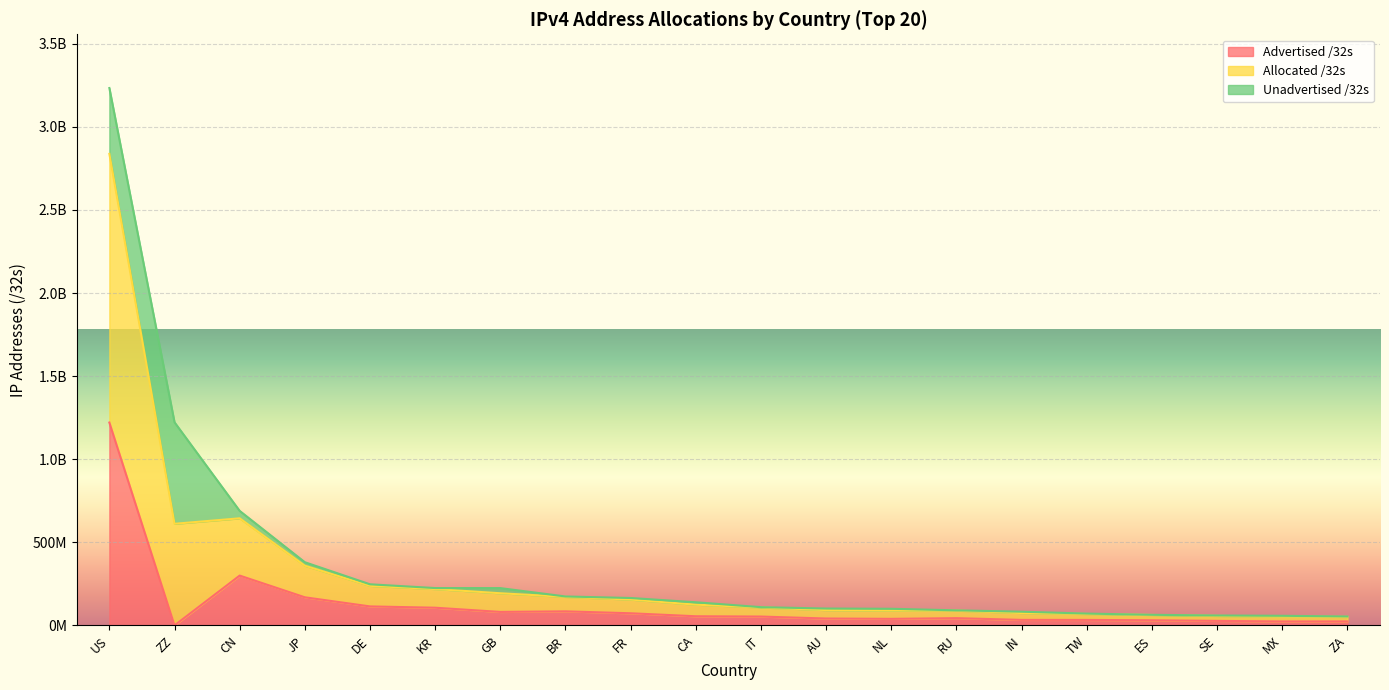

The Advertised /32s series shows 24319232 at ZA. True or false?

True